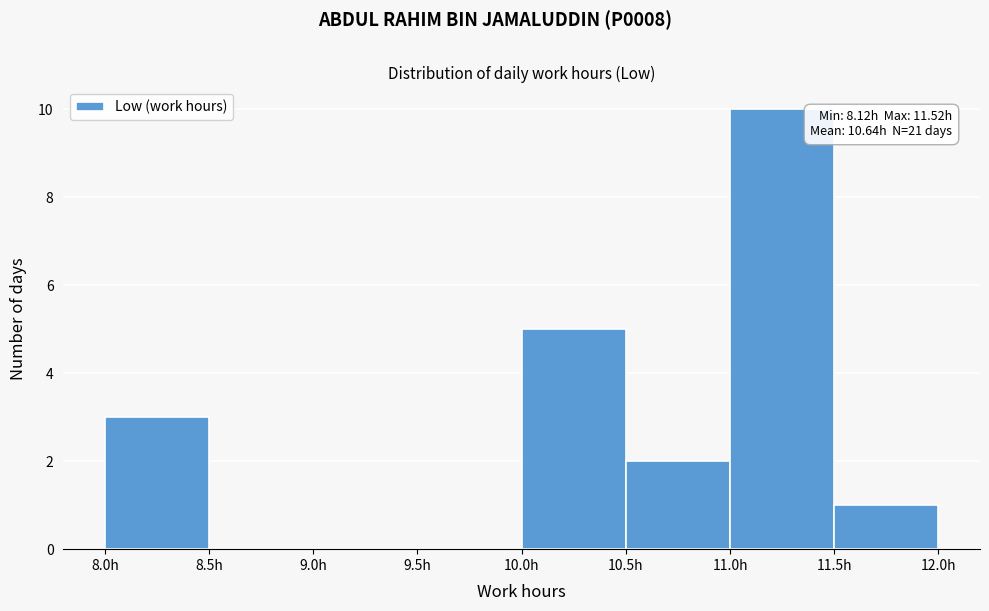

Over which range of the x-axis is the bar tallest?

11.0 to 11.5